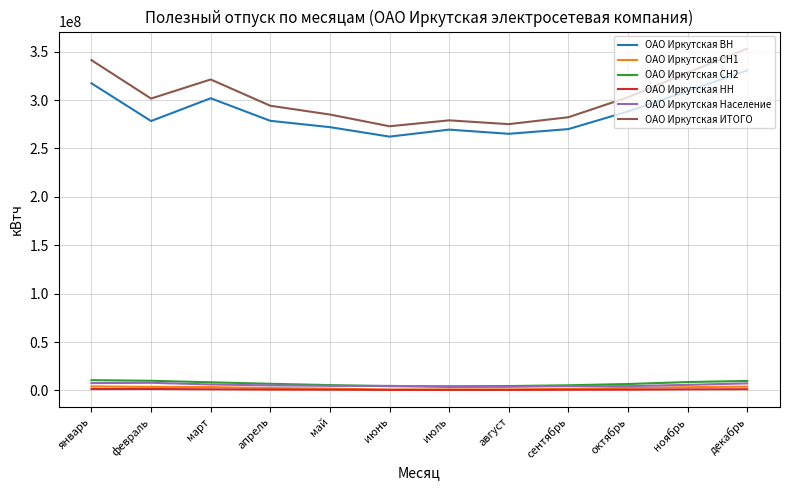

Between сентябрь and октябрь, which series saw the biggest shift?

ОАО Иркутская ИТОГО